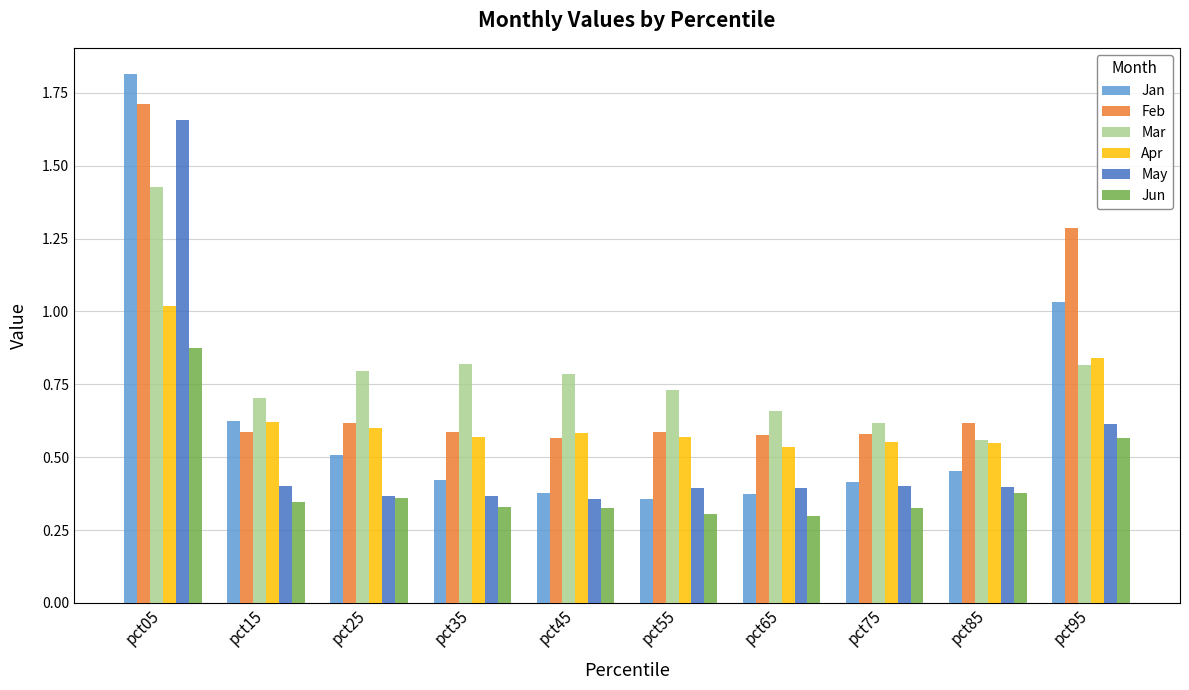

Which category has the highest value in the Apr series?

pct05